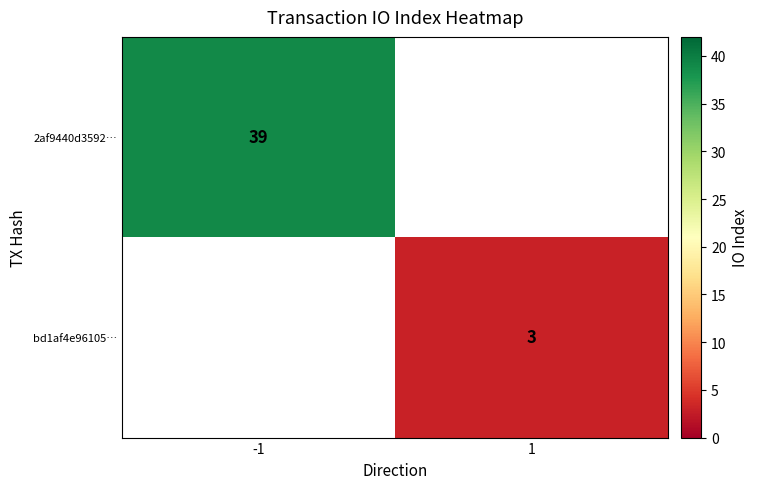

What is the greatest value displayed?

39.0